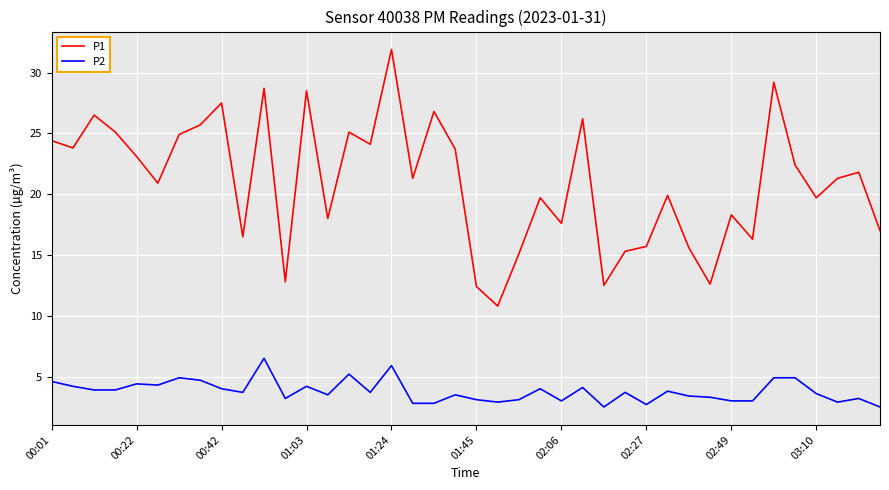

List the series in order of their peak value, highest first.

P1, P2